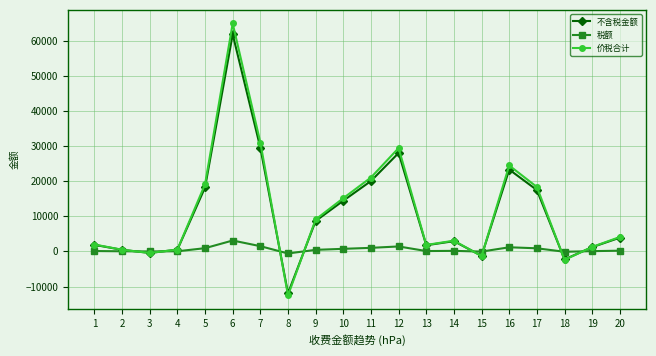

True or false: 不含税金额 has more than 0 interior local peaks.

True